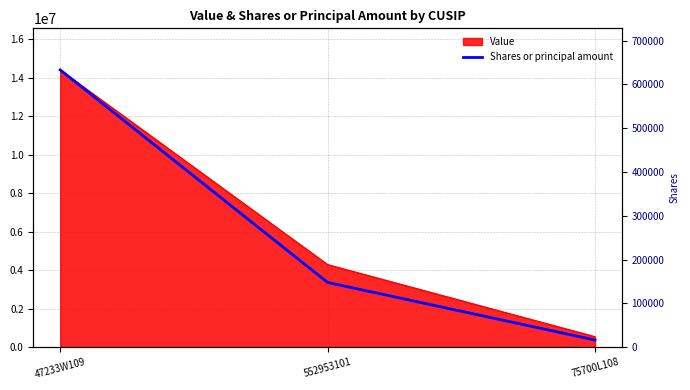

What is the label of the 3rd point from the right?

47233W109